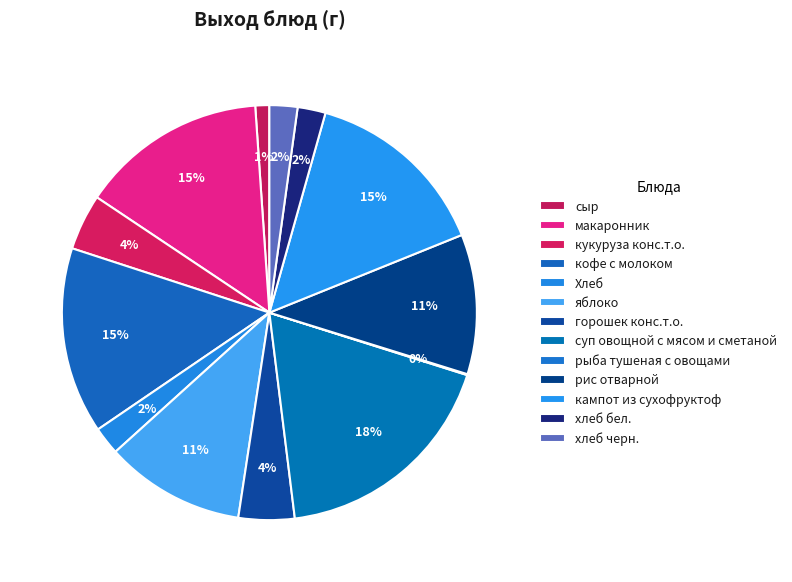

Rank the categories by value from lowest to highest.

рыба тушеная с овощами, сыр, Хлеб, хлеб бел., хлеб черн., кукуруза конс.т.о., горошек конс.т.о., яблоко, рис отварной, макаронник, кофе с молоком, кампот из сухофруктоф, суп овощной с мясом и сметаной